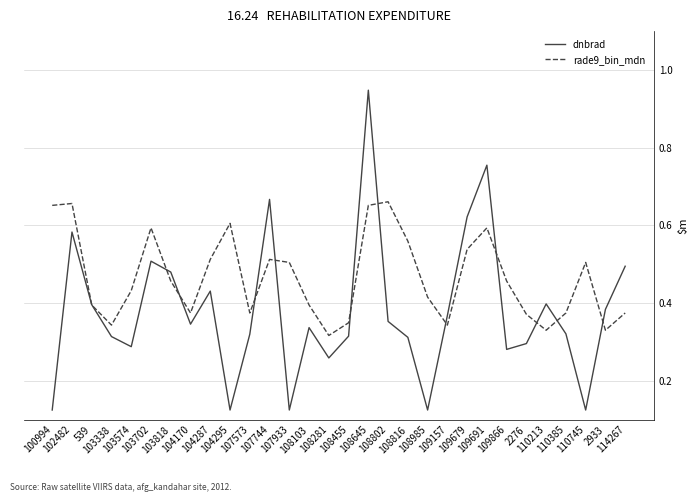

At which category is the sum across all series the highest?

108645